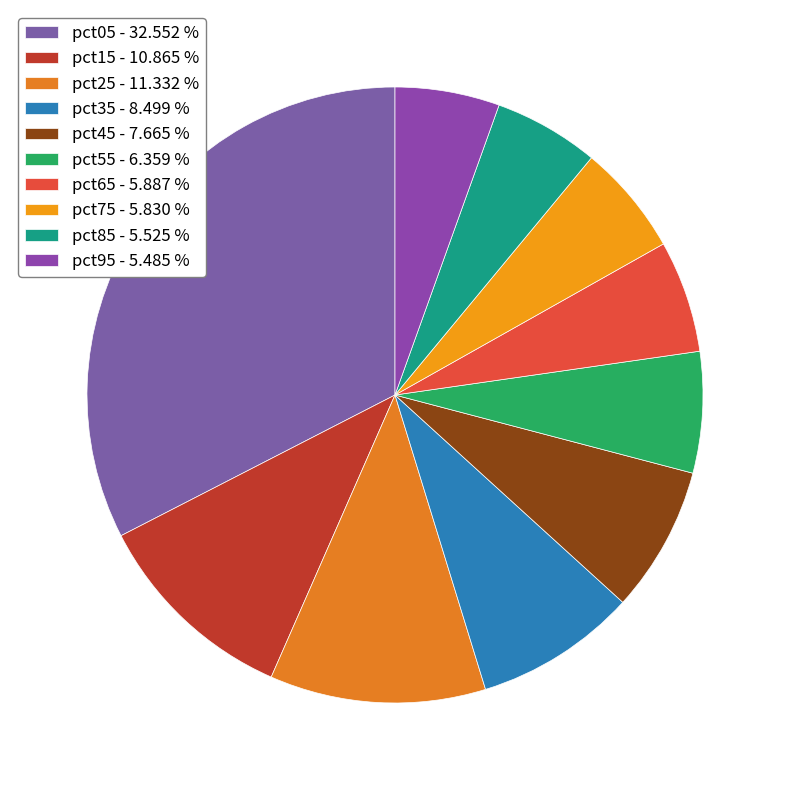

True or false: pct95 accounts for 5% of the total.

True